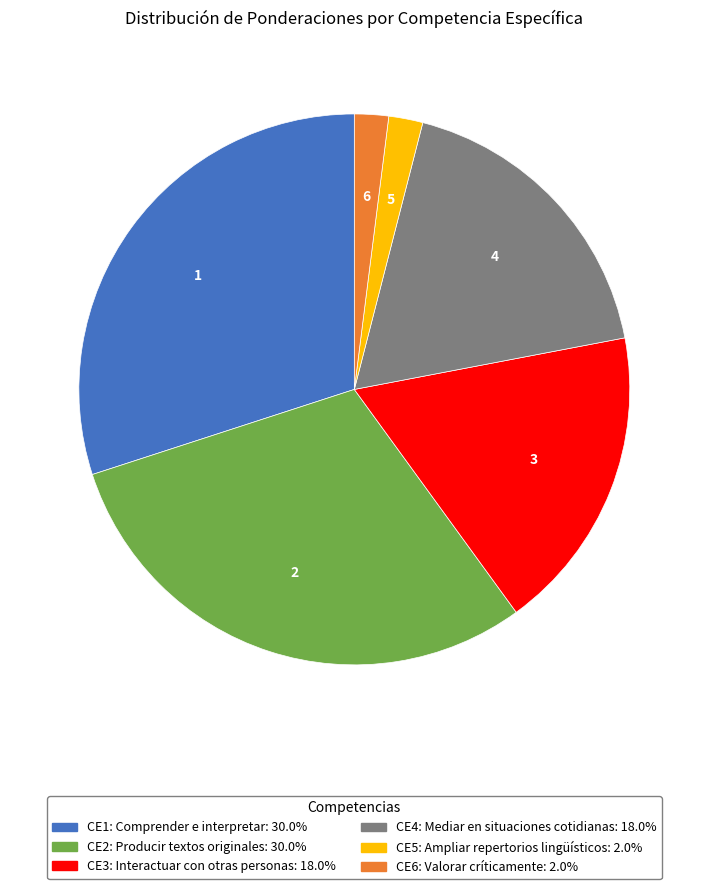

Does any single category account for the majority?

No